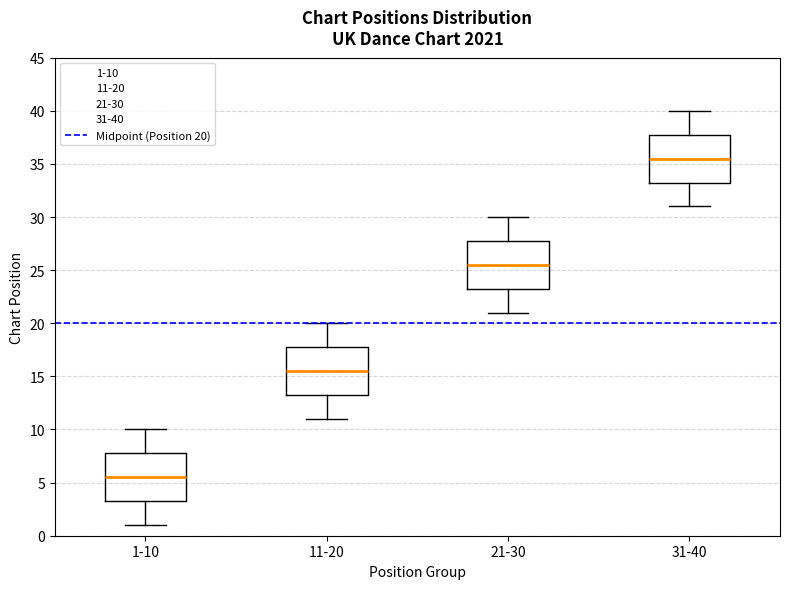

Where is the lower edge of the box for 1-10 on the y-axis? The values are not printed on the chart, so give them approximately, as read against the axis.

3.5